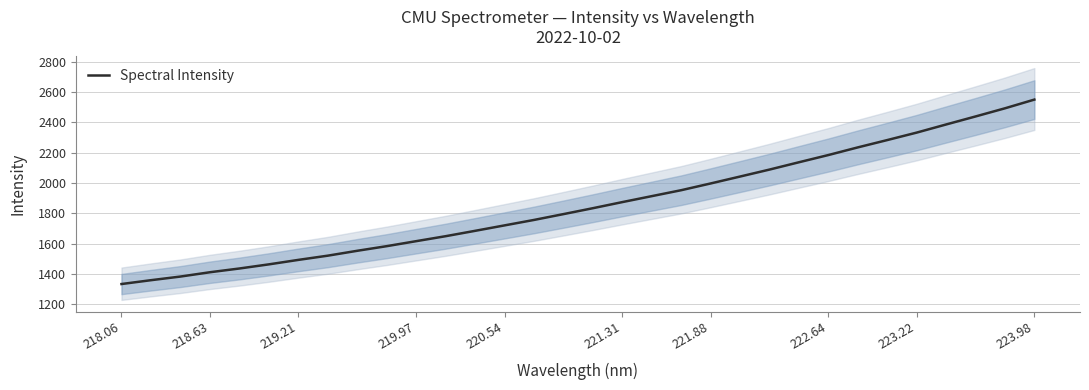

What is the greatest value displayed?

2549.6